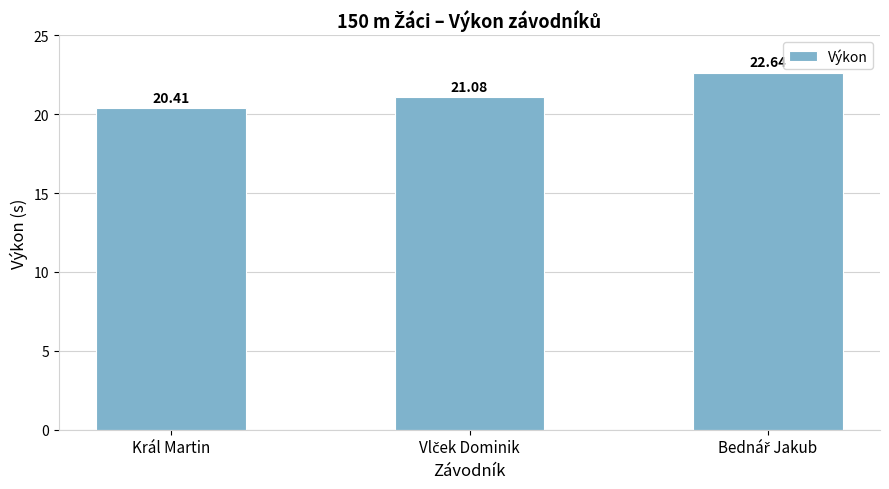

Which category has the lowest value across all series?

Král Martin